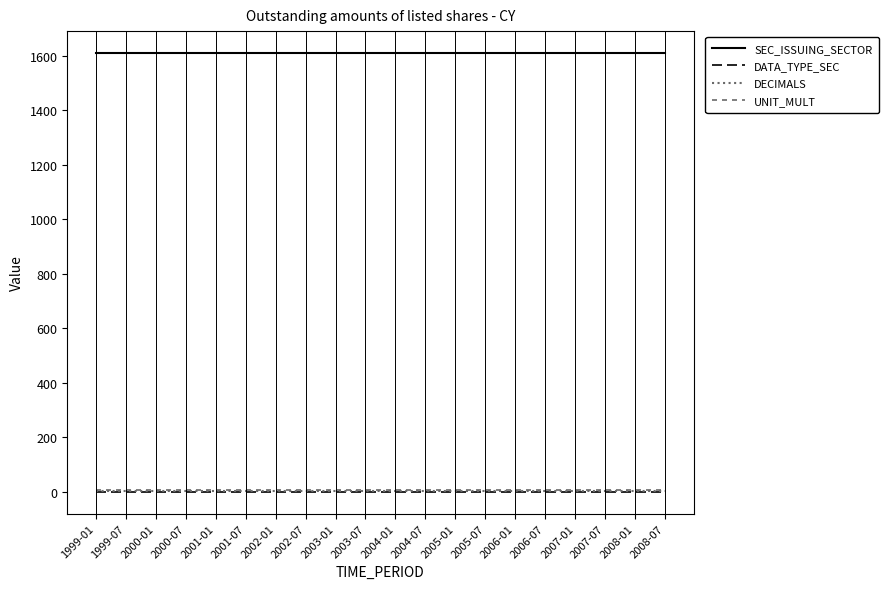

What is the minimum value for SEC_ISSUING_SECTOR?

1610